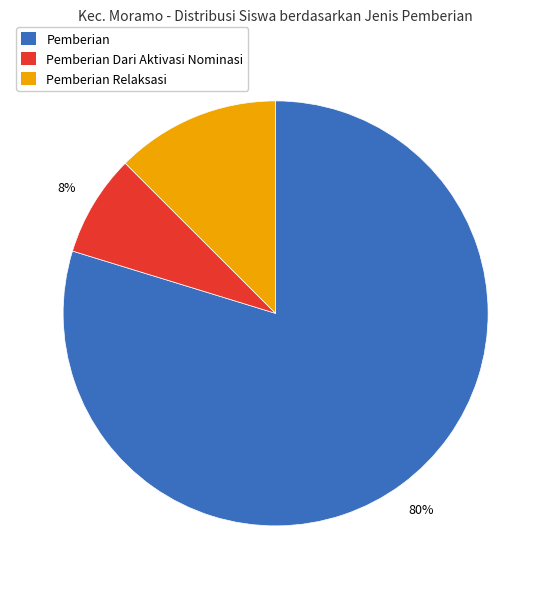

What is the majority slice?

Pemberian